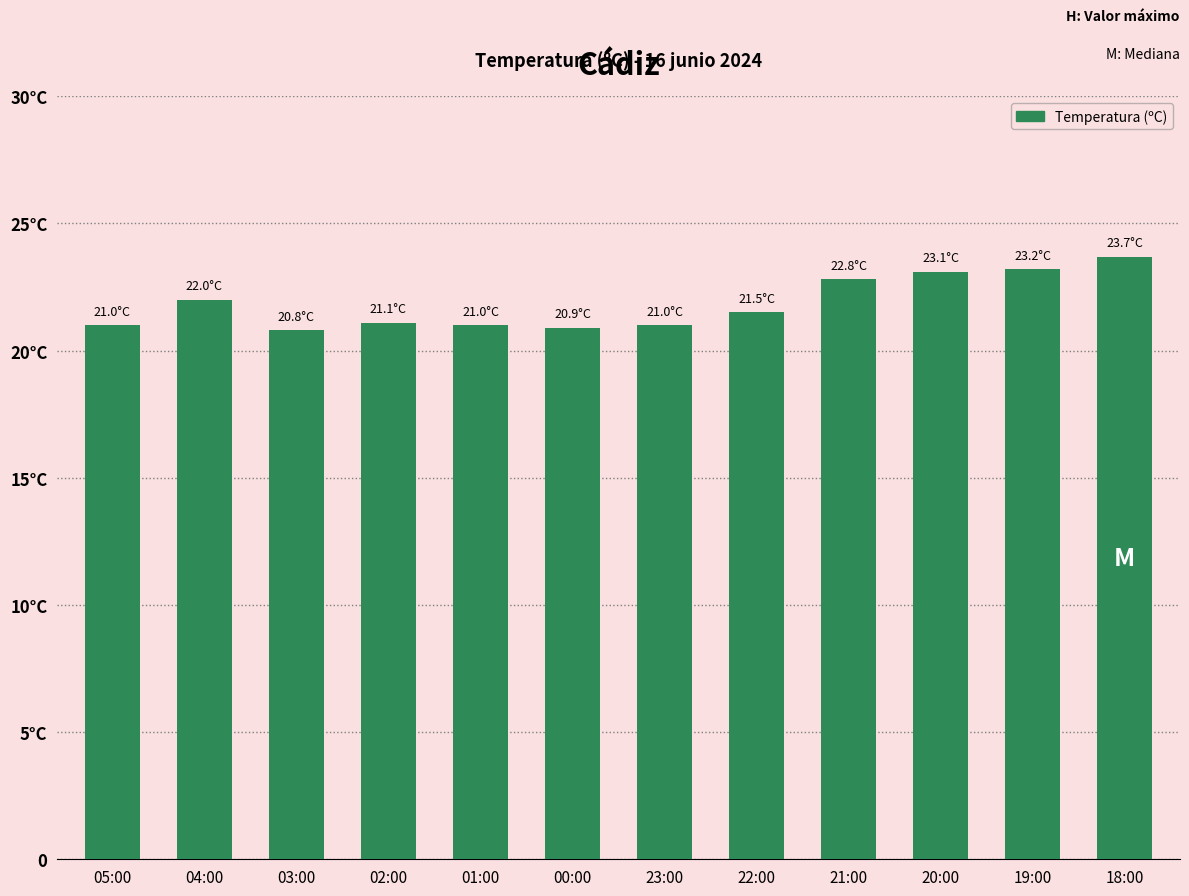

Rank the categories by value from highest to lowest.

18:00, 19:00, 20:00, 21:00, 04:00, 22:00, 02:00, 05:00, 01:00, 23:00, 00:00, 03:00